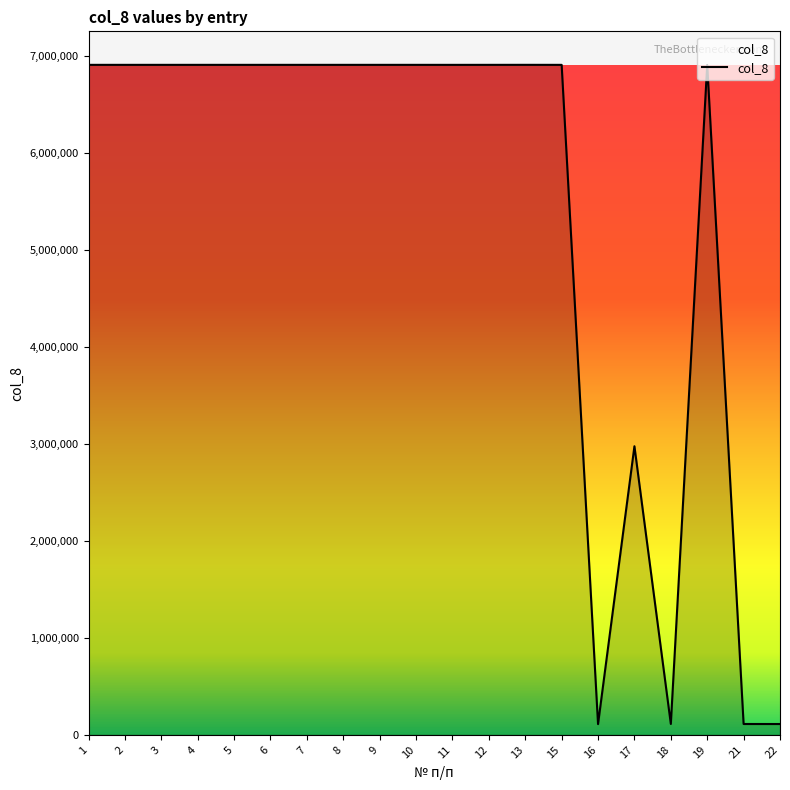

Where is the data nearest to the value 3509601?

17